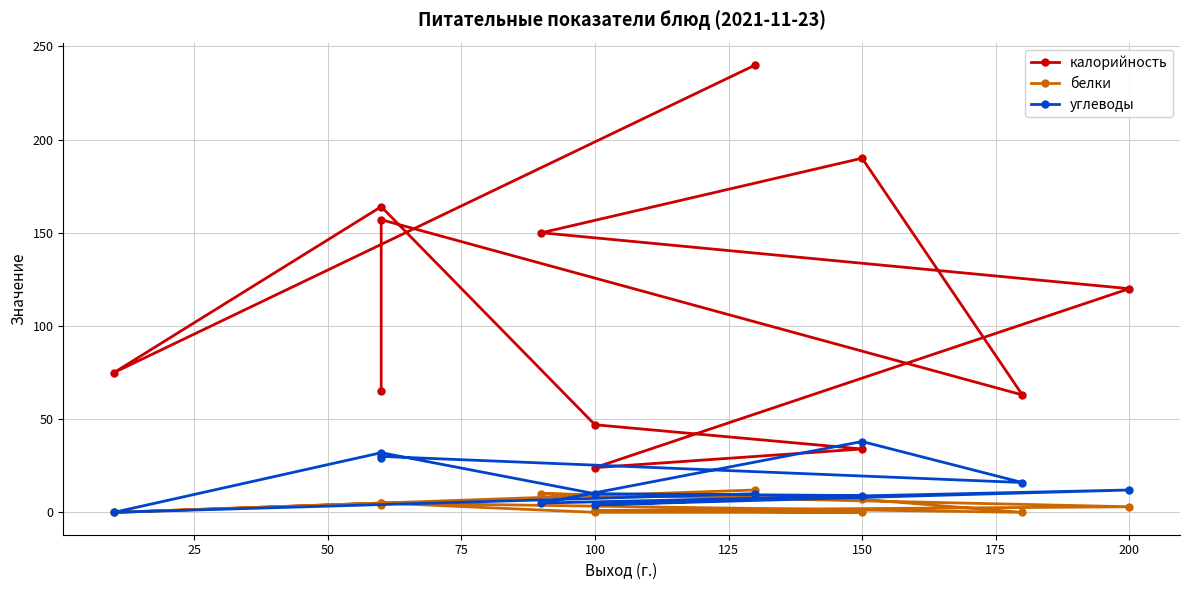

Which series has the largest total across all categories?

калорийность